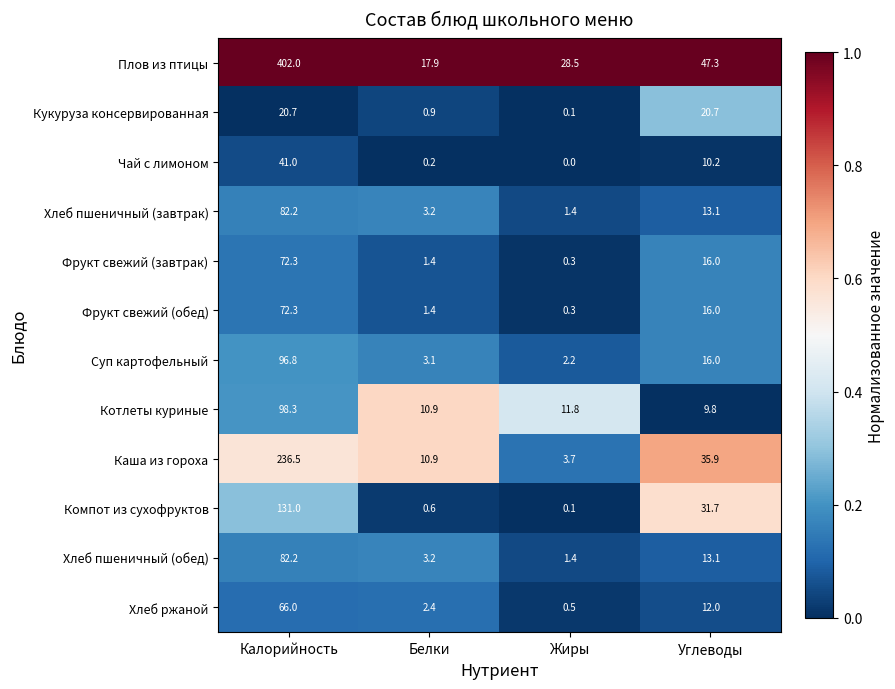

At which category does the chart reach its minimum across all series?

Жиры